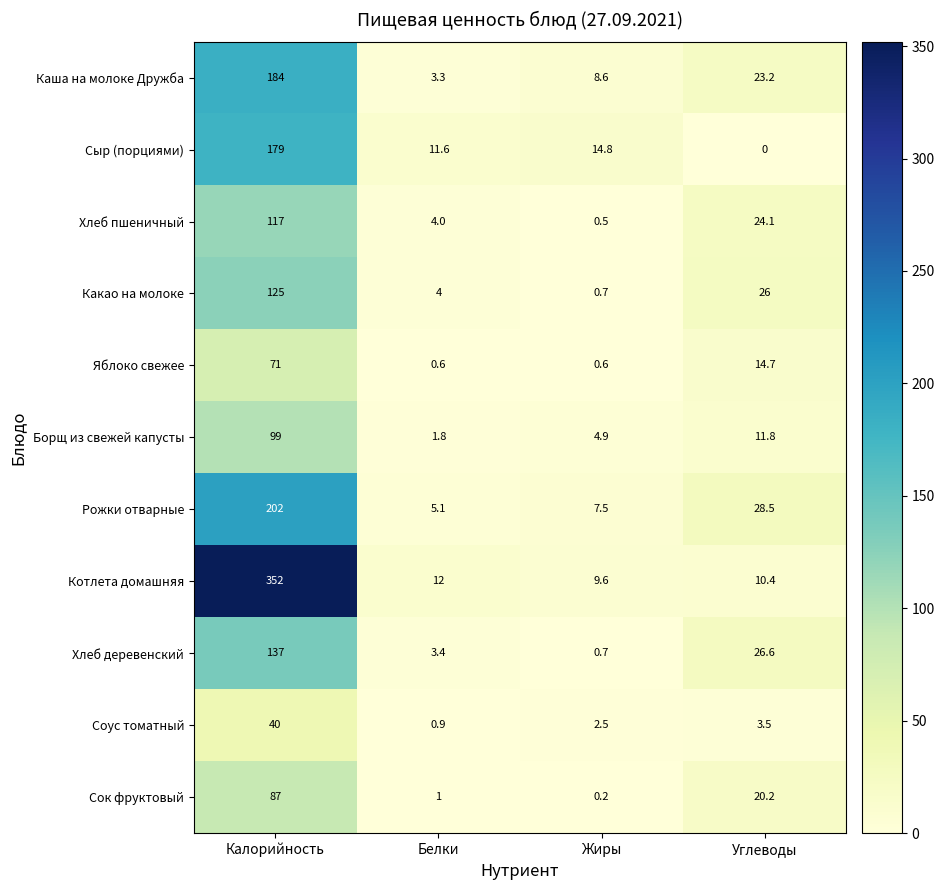

What is the difference between the Хлеб пшеничный values at Калорийность and Углеводы?

92.9